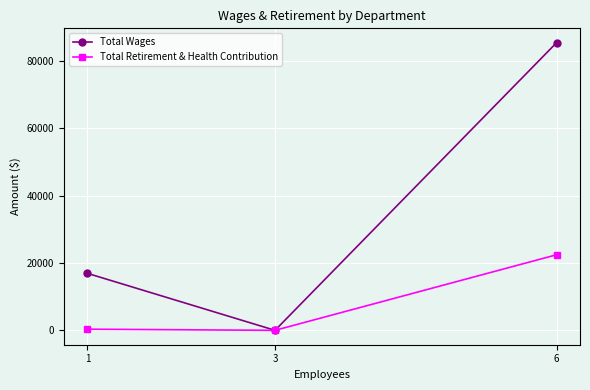

What is the greatest value displayed?

85441